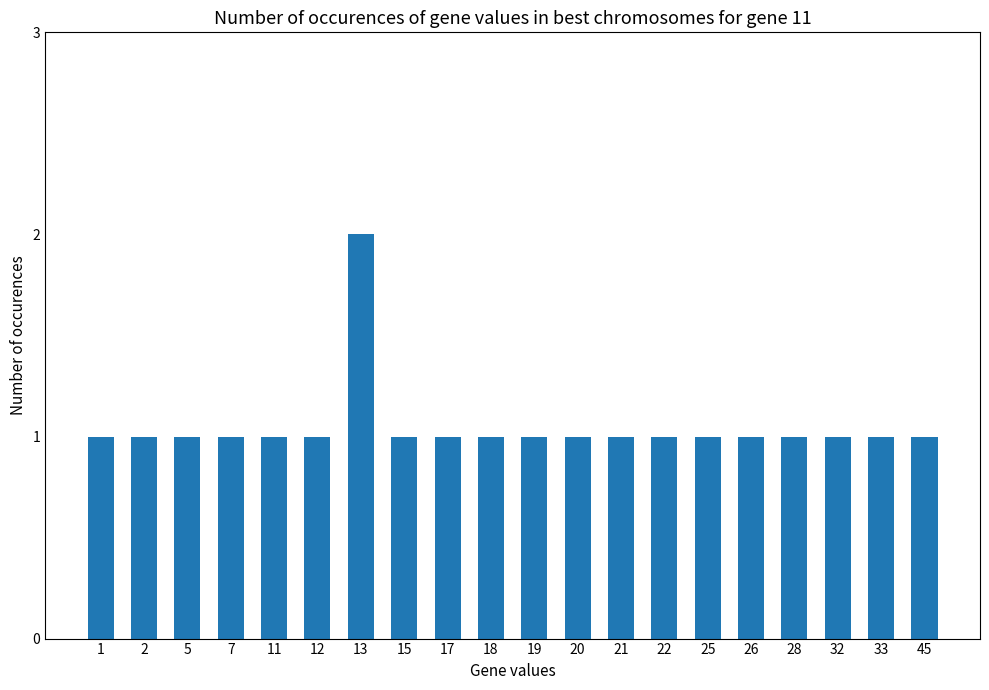

Approximately how many times larger is the value at 11 compared to 25?

1.0